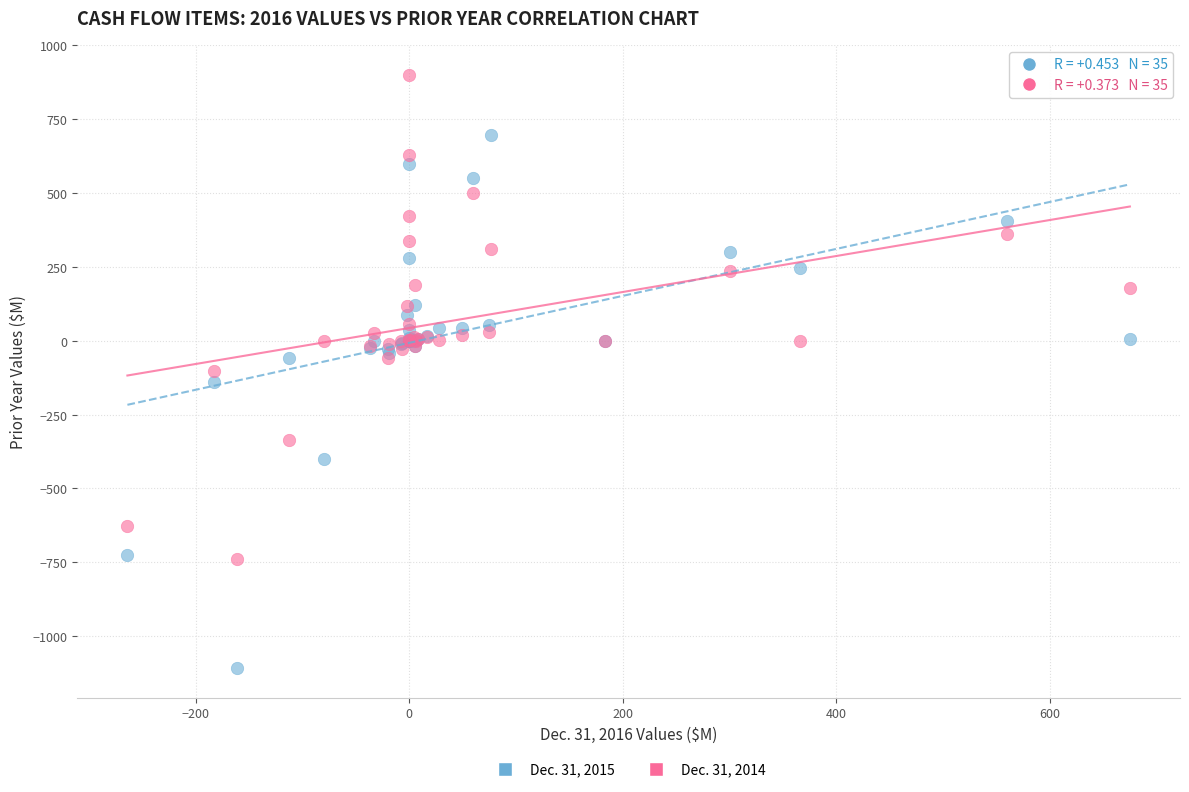

What are all the series names shown in the legend?

Dec. 31, 2015, Dec. 31, 2014